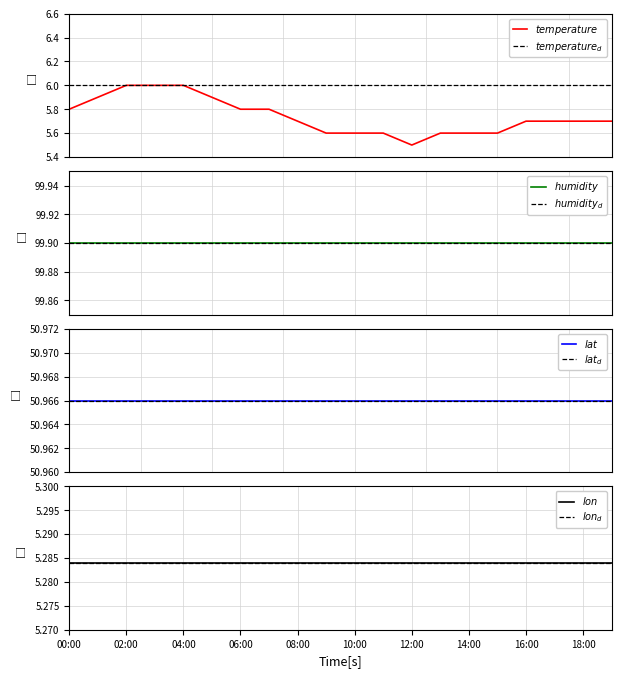

True or false: temperature and humidity cross at least once.

False